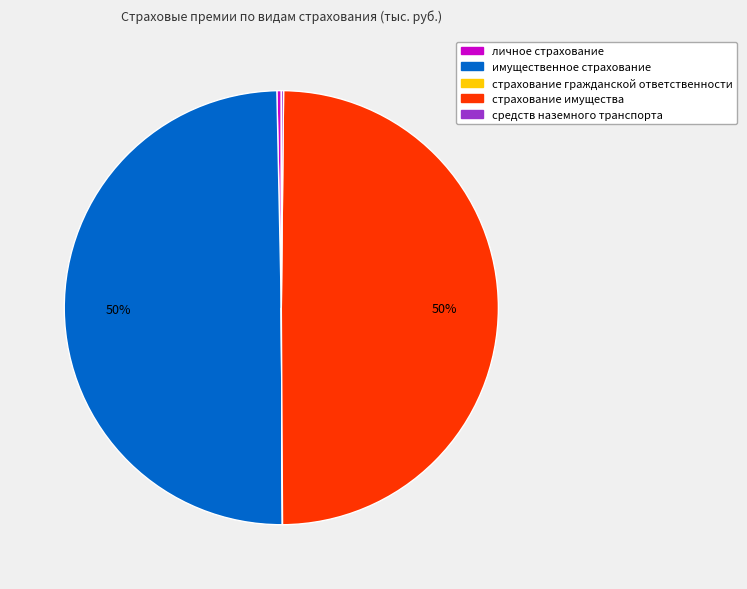

What percentage is the имущественное страхование slice, to the nearest percent?

50%